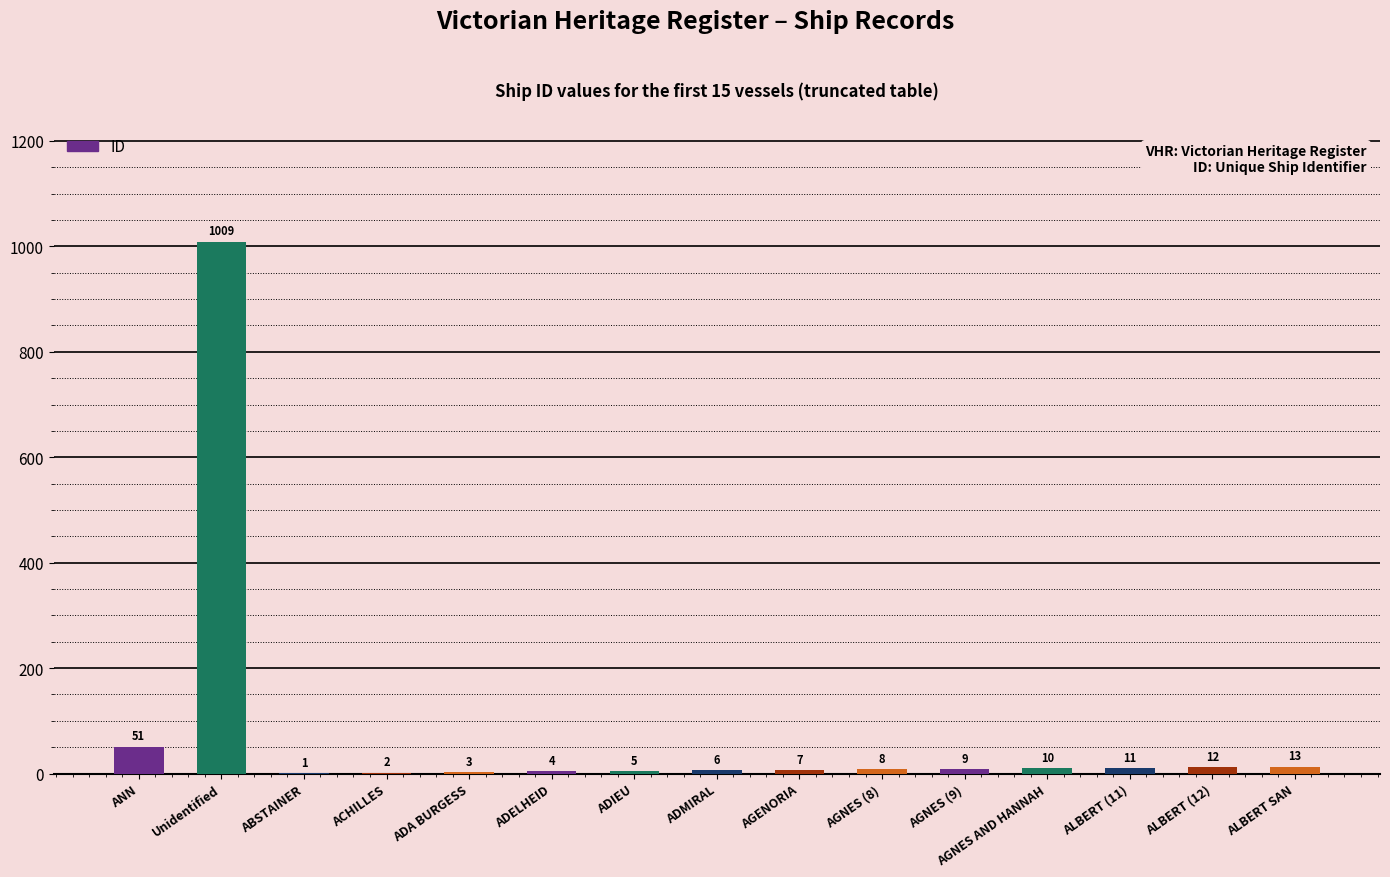

What is the sum of the values at ACHILLES and AGNES (9)?

11